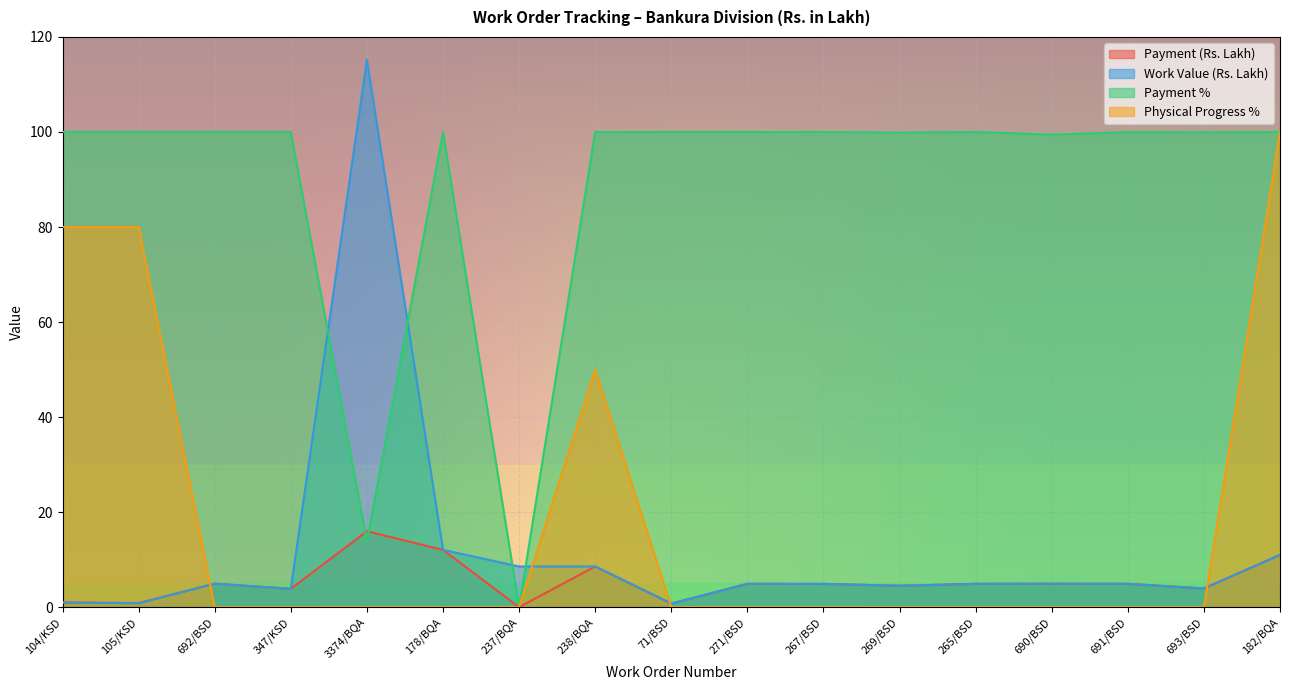

What is the label of the 6th point from the left?

178/BQA